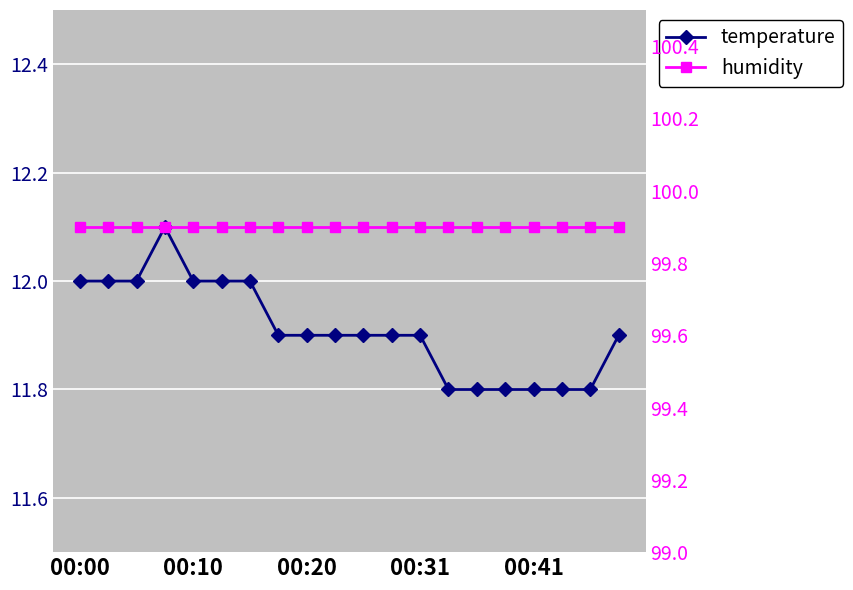

What is the value of the humidity point at the 19th from the left?

99.9